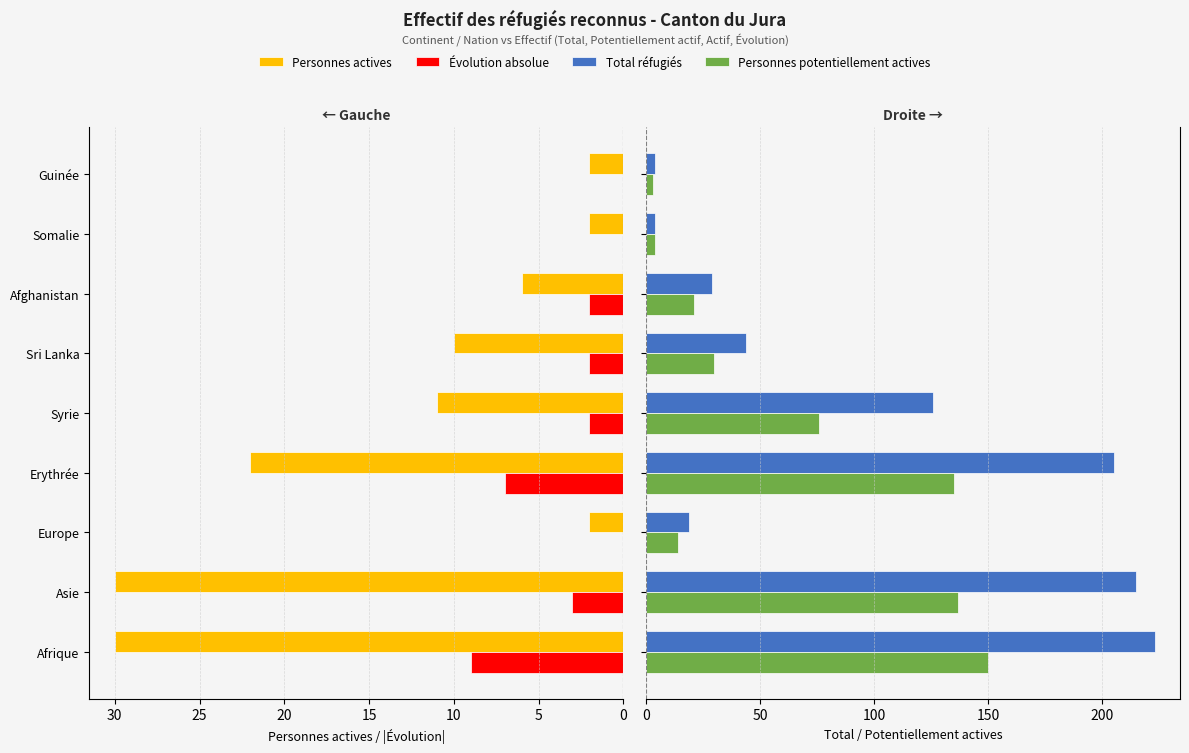

What is the average value of the Total réfugiés series?

97